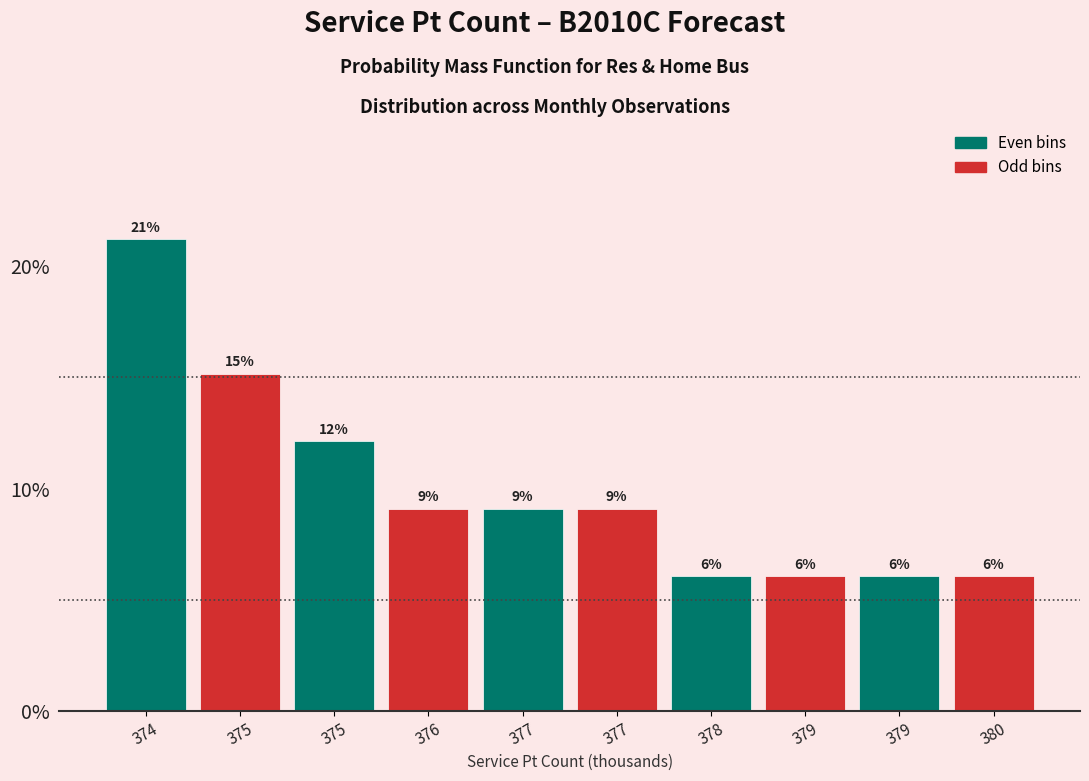

Are the bars horizontal?

No